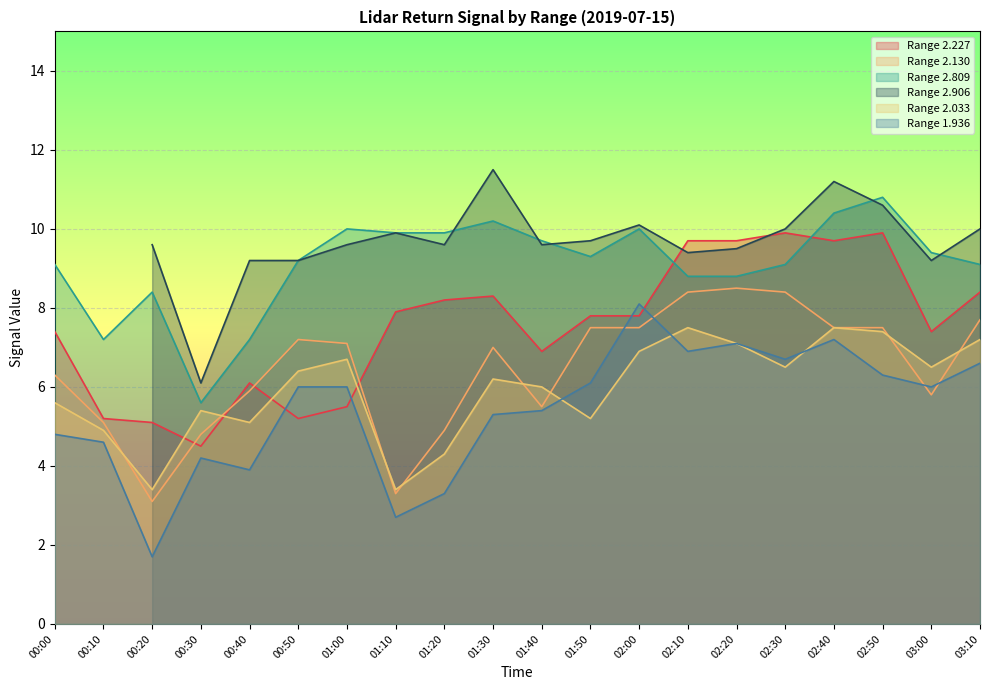

What is the label of the 11th point from the left?

01:40